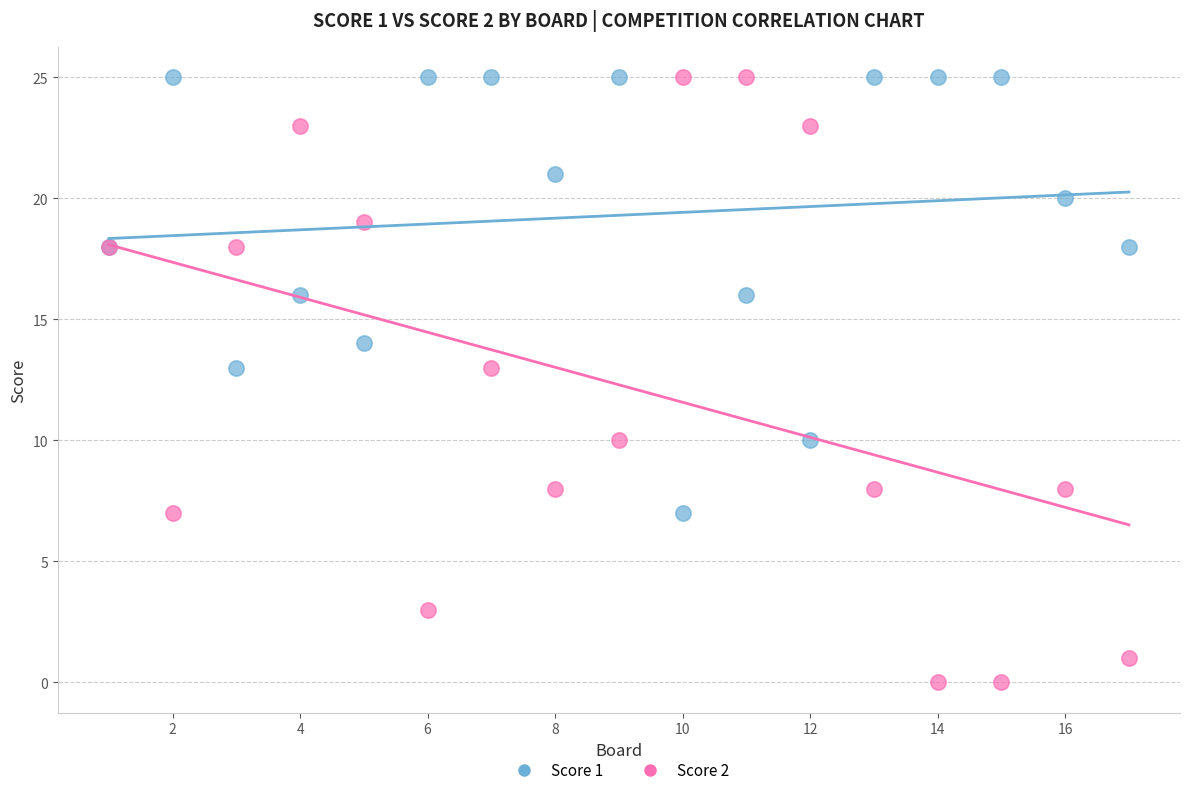

Which series reaches the minimum Y coordinate?

Score 2